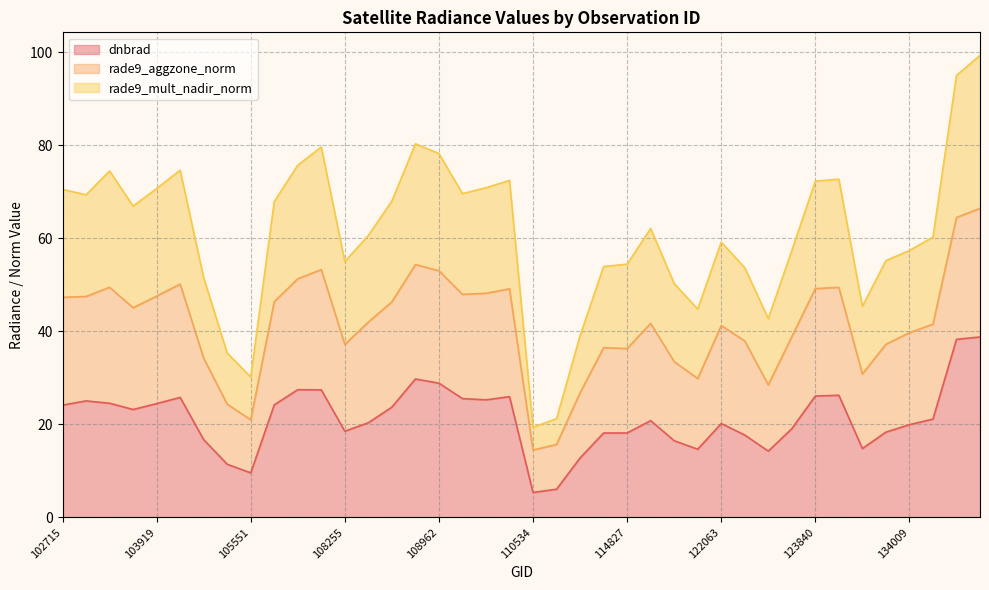

What is the lowest value of the dnbrad series?

5.4